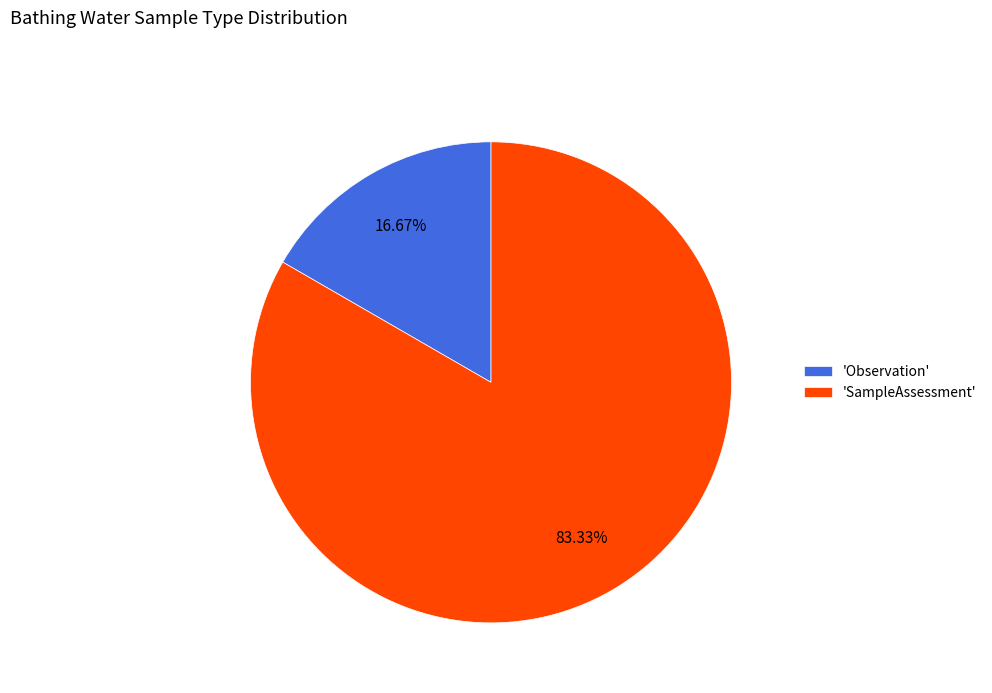

Which has a higher value, 'SampleAssessment' or 'Observation'?

'SampleAssessment'